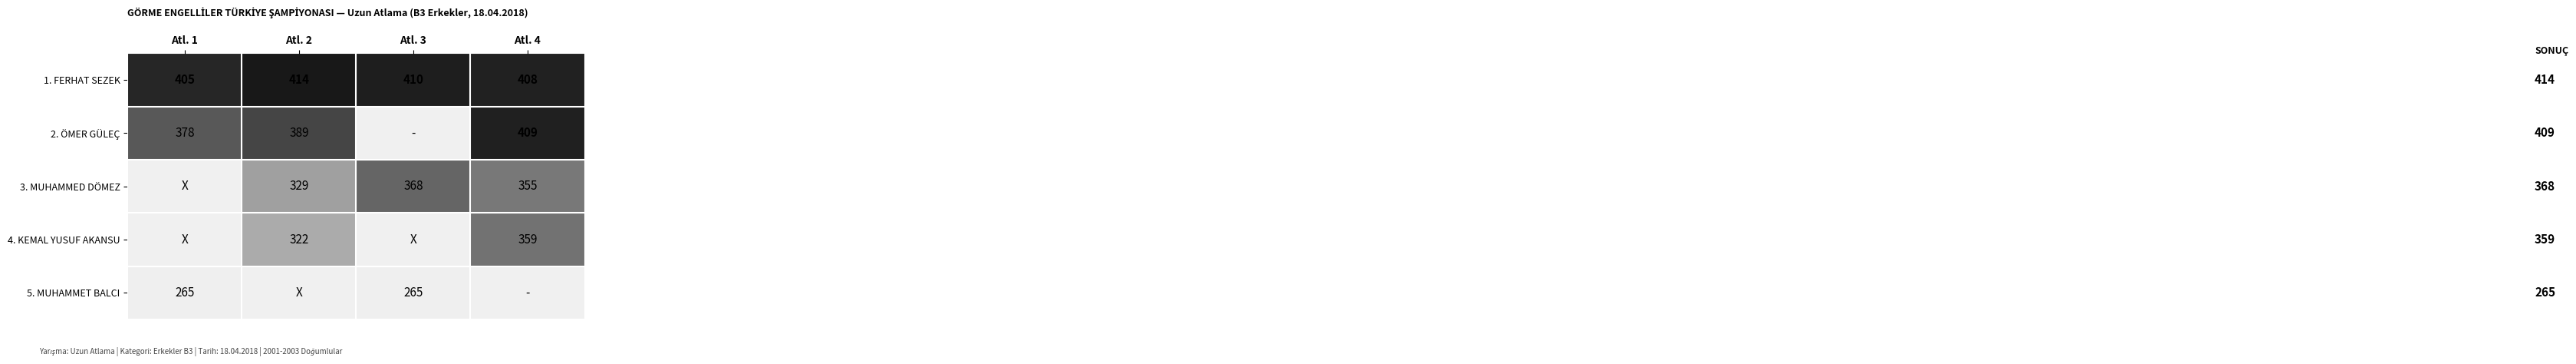

What is the sum of the 3. MUHAMMED DÖMEZ values at Atl. 2 and Atl. 3?

697